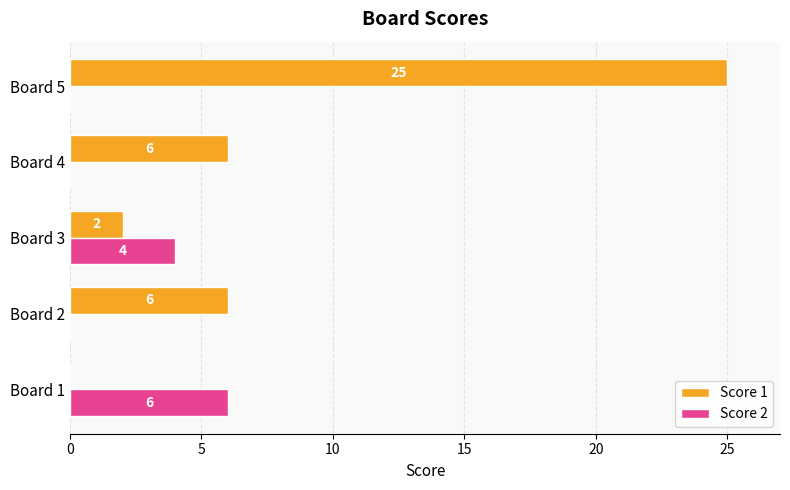

Between Board 3 and Board 5, which series saw the biggest shift?

Score 1